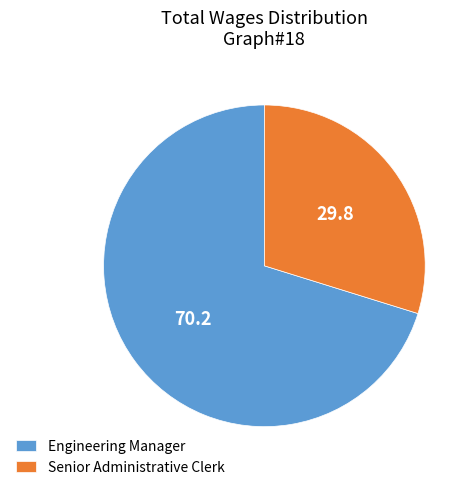

Does any single category account for the majority?

Yes